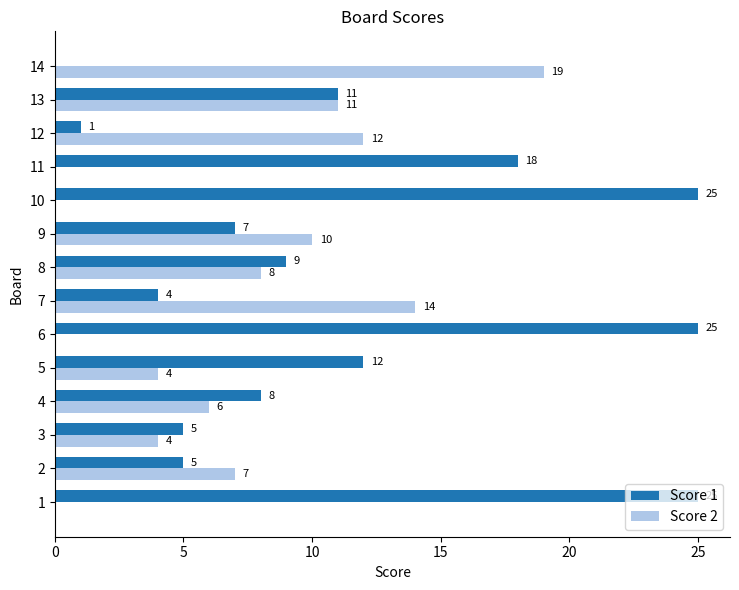

What is the sum of all Score 1 values?

155